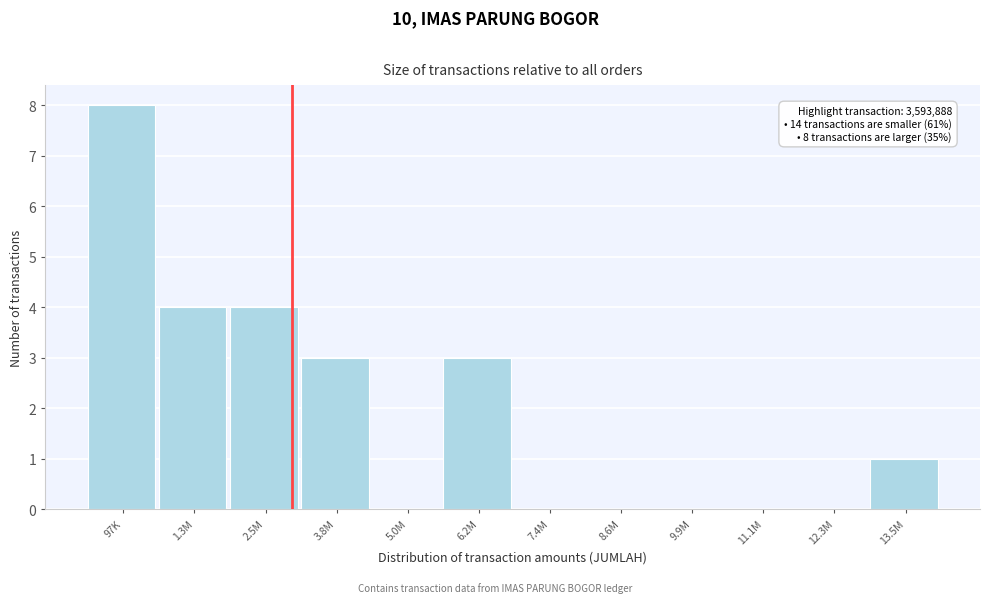

Reading left to right, what are all the values shown in this chart?

97K=8	1.3M=4	2.5M=4	3.8M=3	5.0M=0	6.2M=3	7.4M=0	8.6M=0	9.9M=0	11.1M=0	12.3M=0	13.5M=1